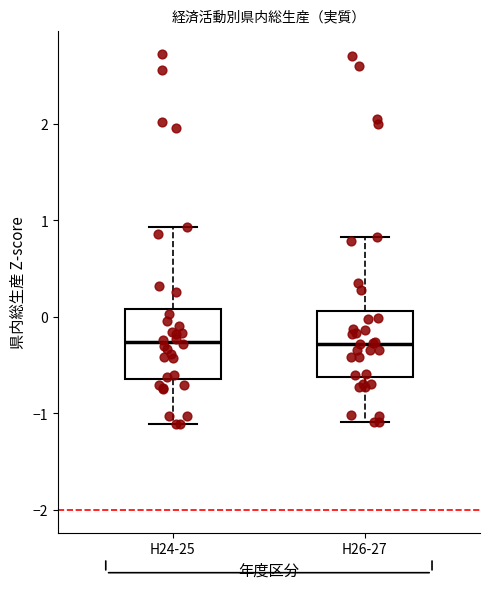

Where does the lower whisker of the box for H24-25 end on the y-axis? The values are not printed on the chart, so give them approximately, as read against the axis.

-1.1